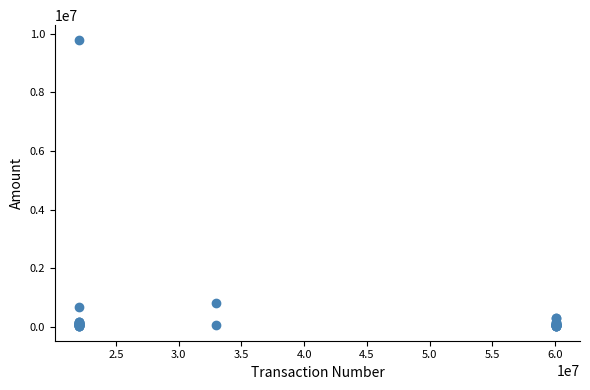

What Y value in the scatter plot is closest to 4914821?

831876.6